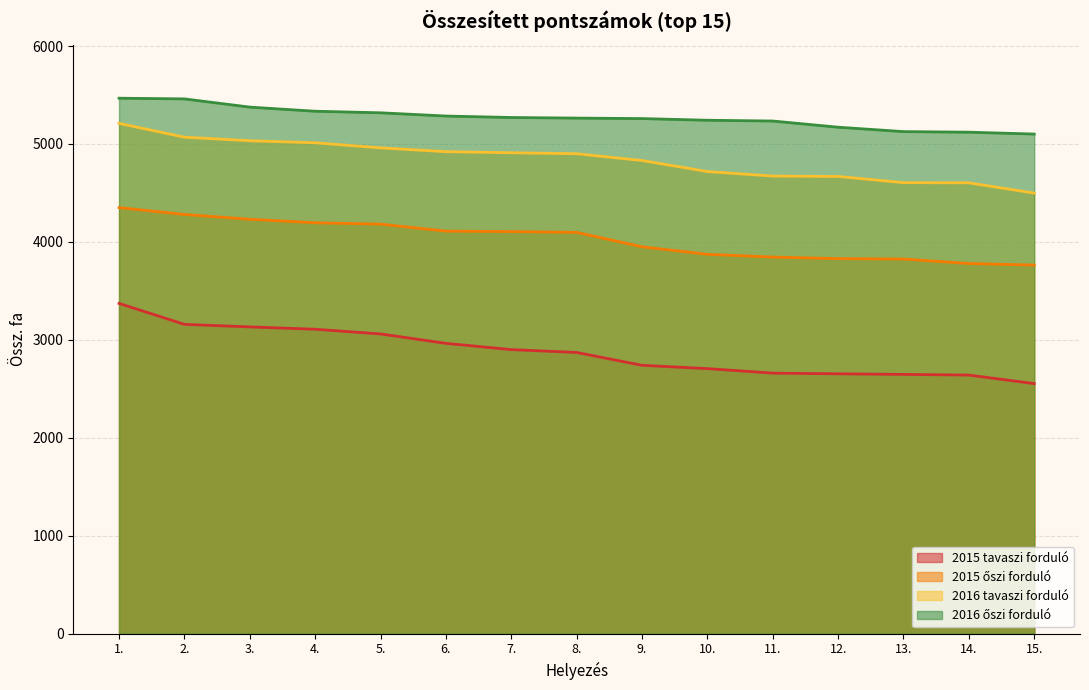

Rank the series at 5. from lowest to highest value.

2015 tavaszi forduló, 2015 őszi forduló, 2016 tavaszi forduló, 2016 őszi forduló